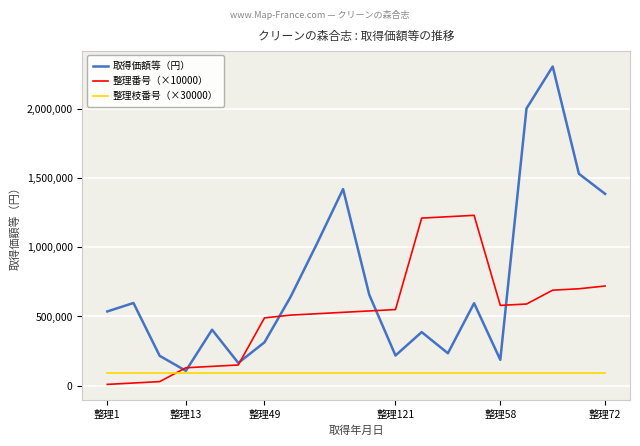

What is the difference between the second highest and second lowest values in the 整理番号（×10000） series?

1200000